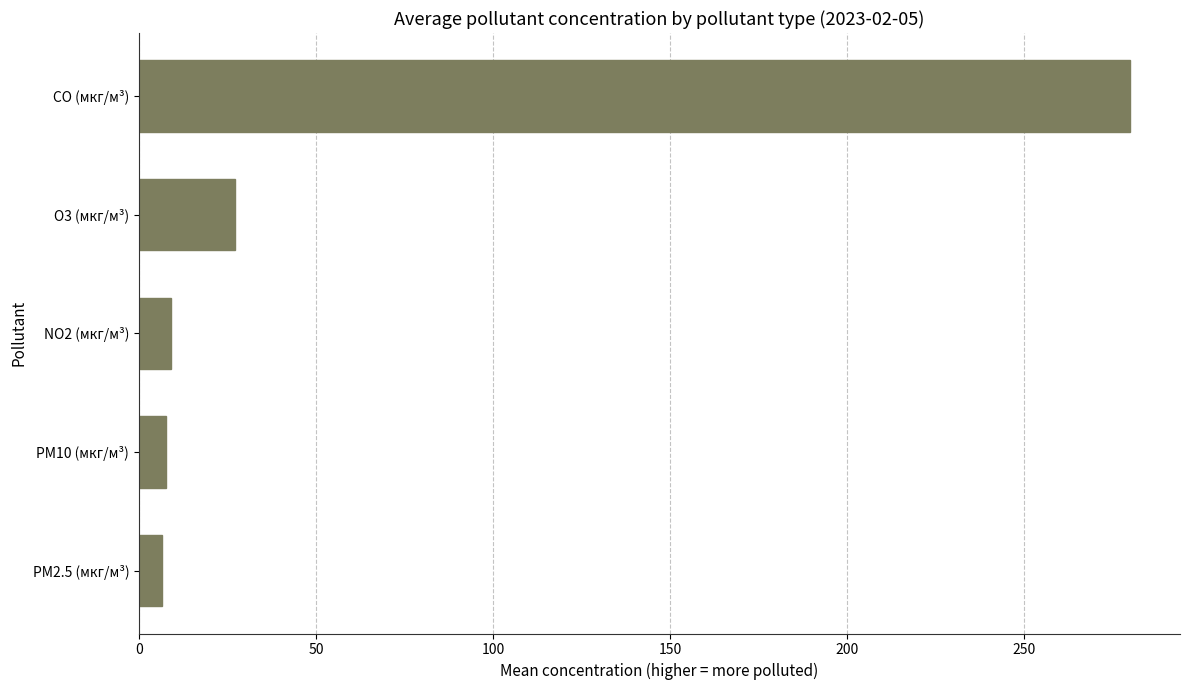

How many values are below 9?

2